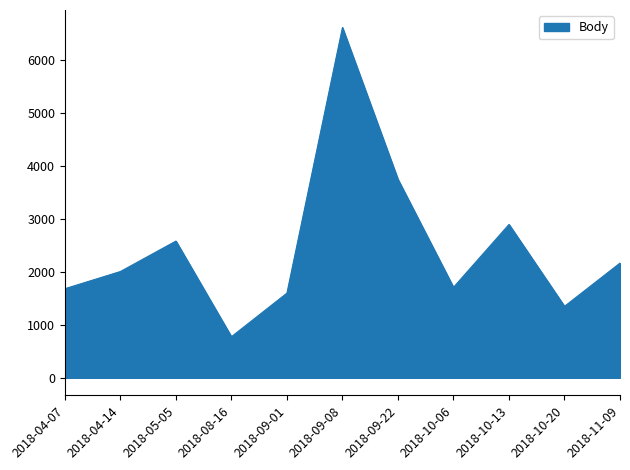

What is the greatest value displayed?

6618